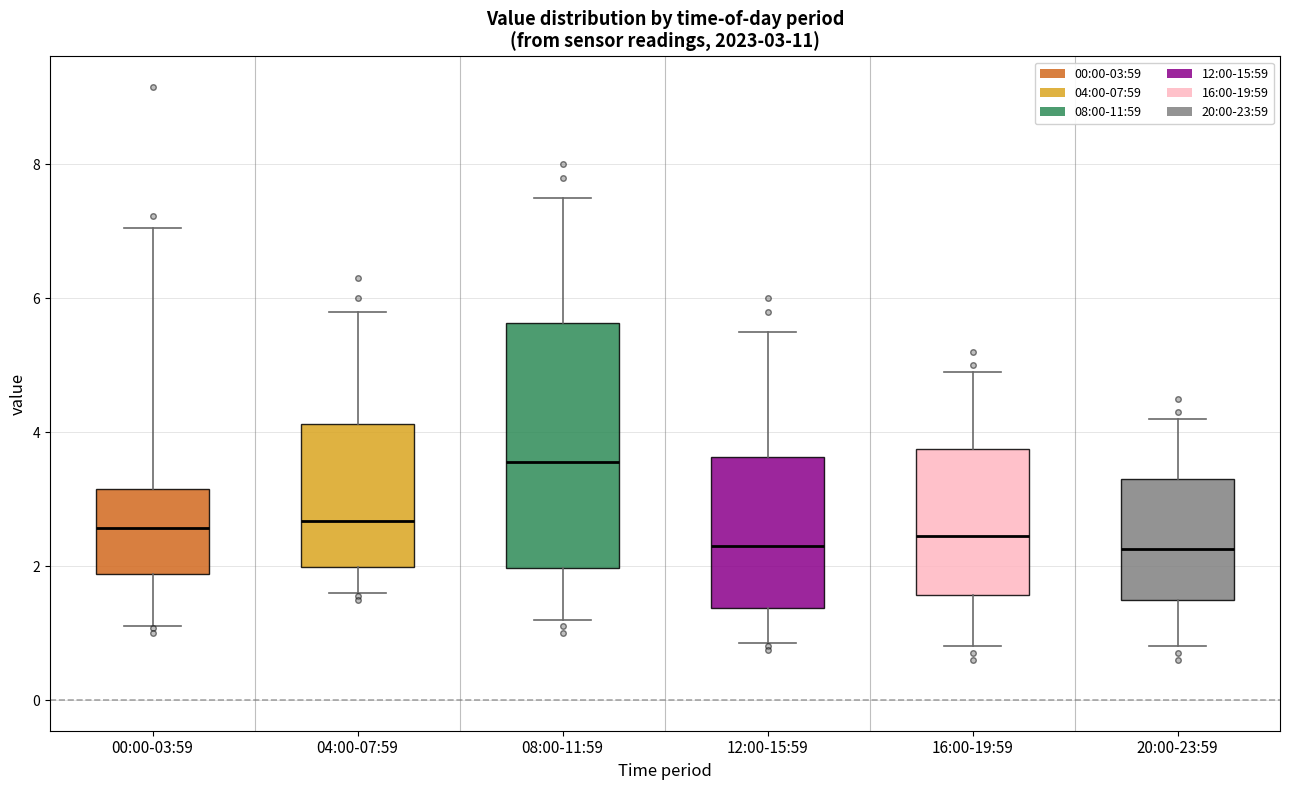

Comparing the boxes themselves (not the whiskers), which one is the tallest?

08:00-11:59